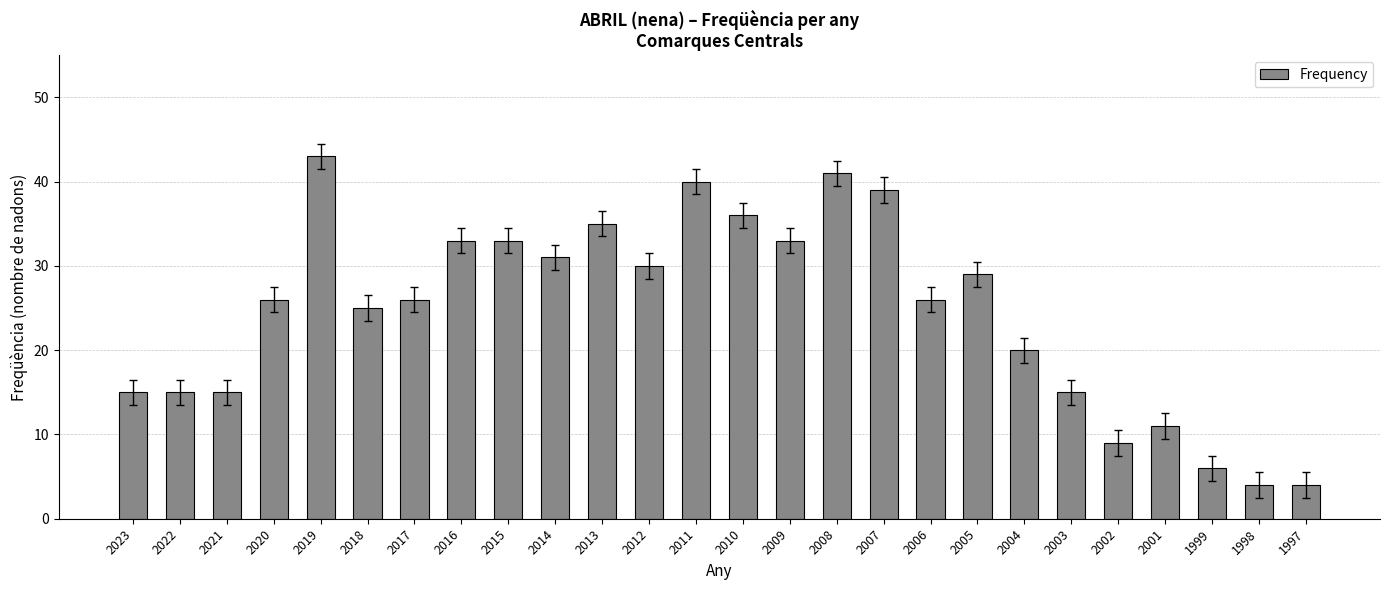

How many bars are there in total?

26